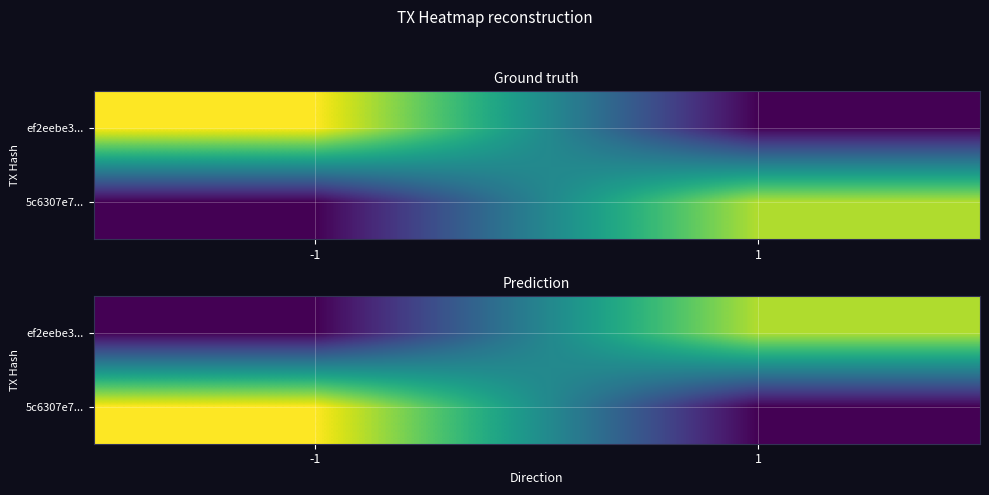

Between -1 and 1, which series saw the biggest shift?

5c6307e7...